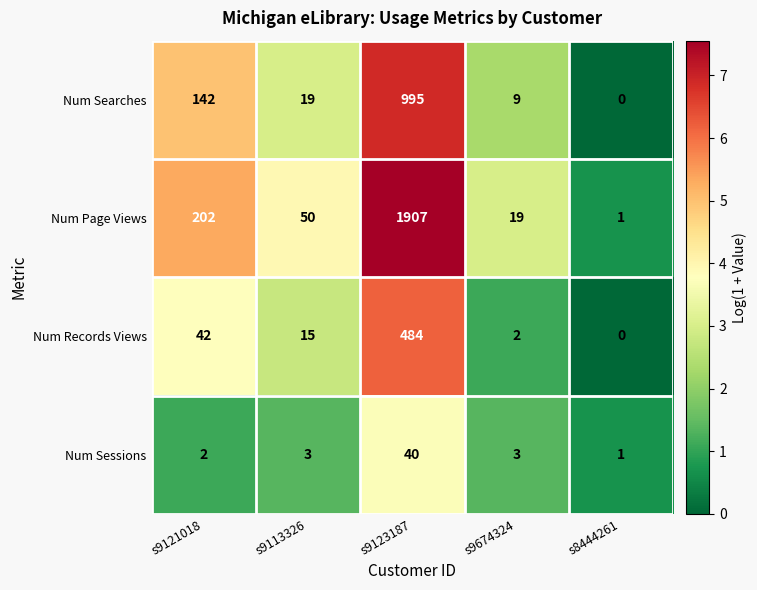

What is the approximate value of Num Page Views at s9113326, to the nearest 50?

50